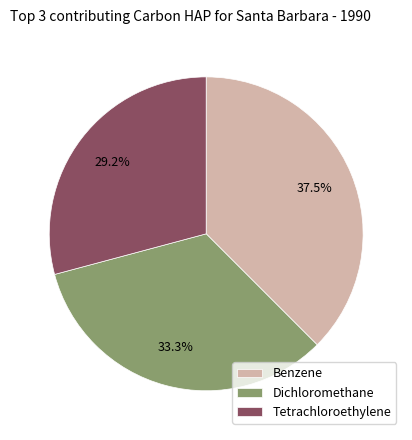

How much of the chart is everything except Tetrachloroethylene?

70.8%